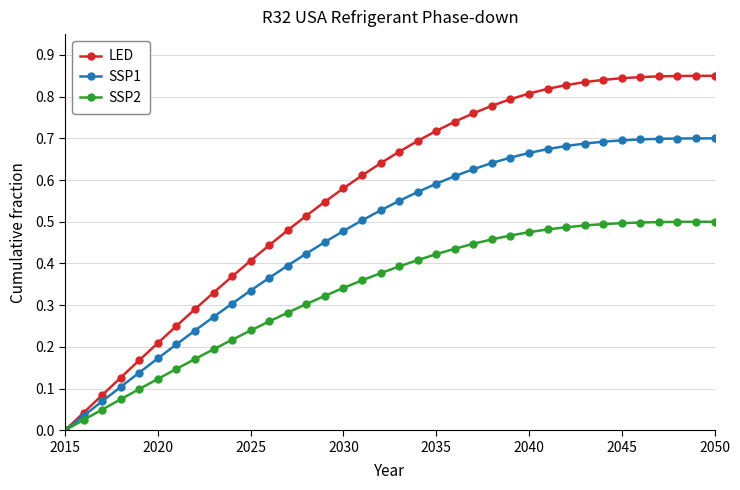

Rank the series by their maximum value, from lowest to highest.

SSP2, SSP1, LED